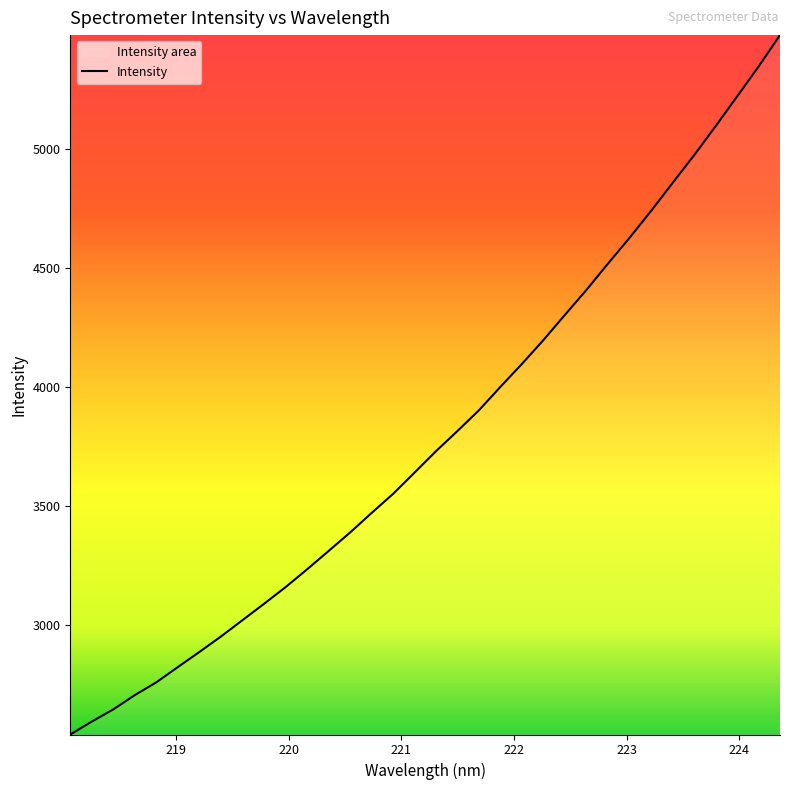

What is the difference between the second highest and second lowest values?

2751.0